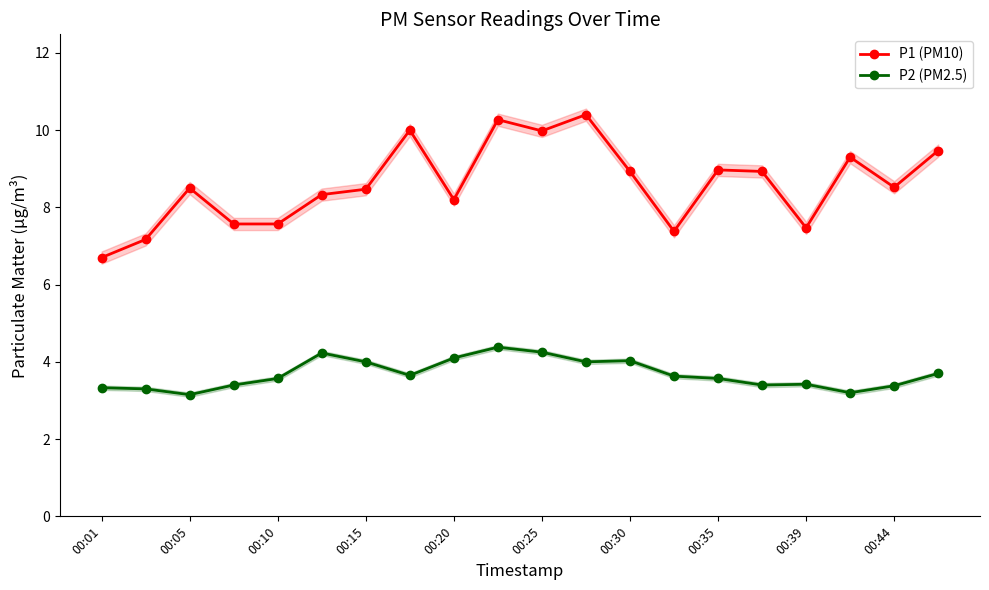

What are all the series names shown in the legend?

P1 (PM10), P2 (PM2.5)